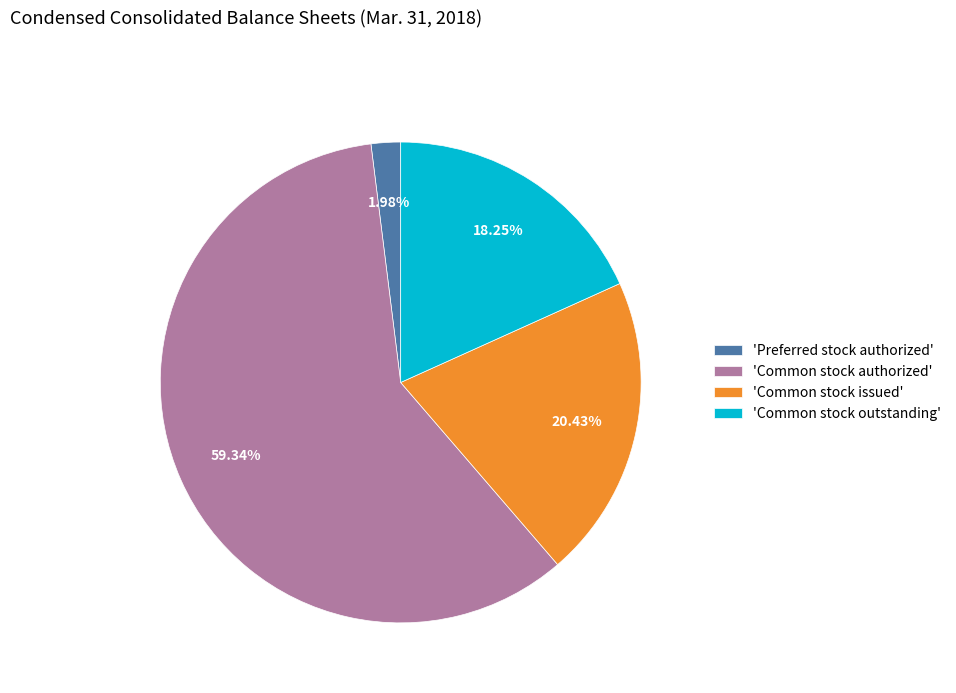

How many segments does this pie chart have?

4